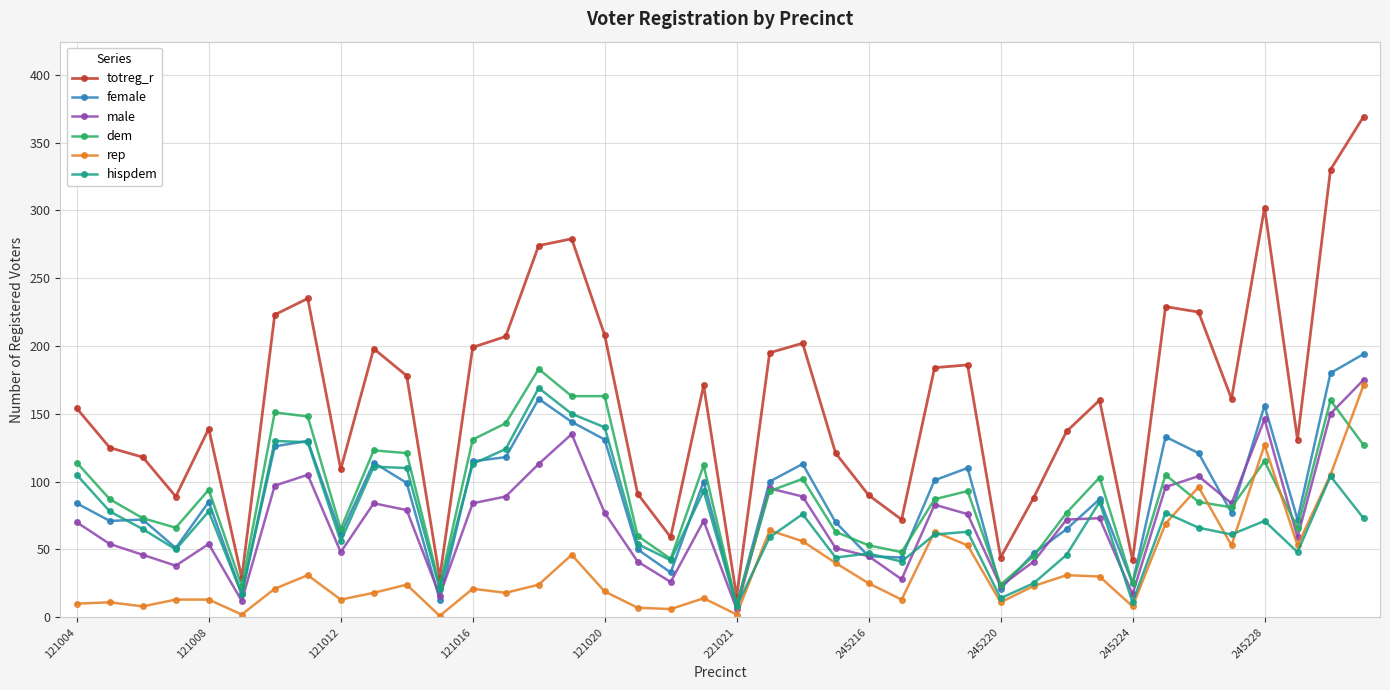

How many lines are shown in the chart?

6